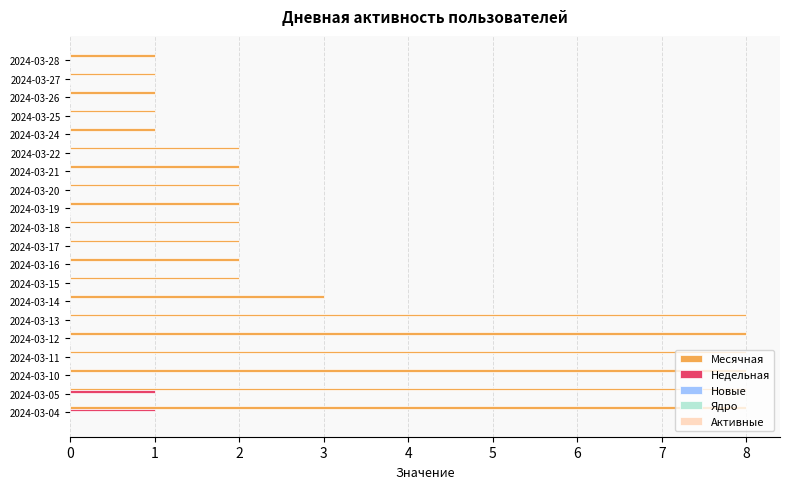

Is it true that Месячная equals 1 at 2024-03-26?

True